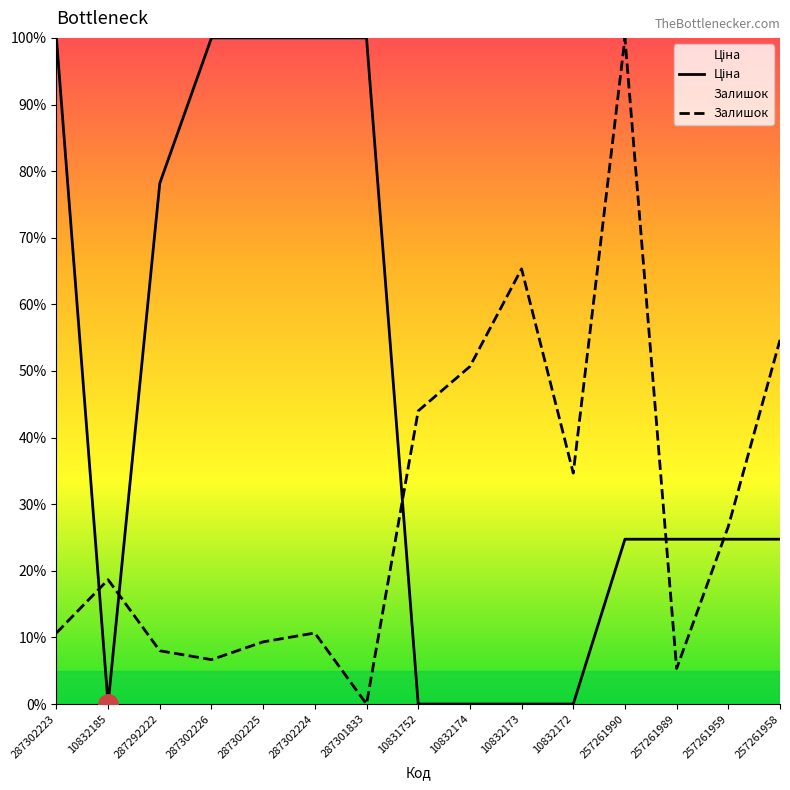

What is the sum of all Залишок values?

445.3